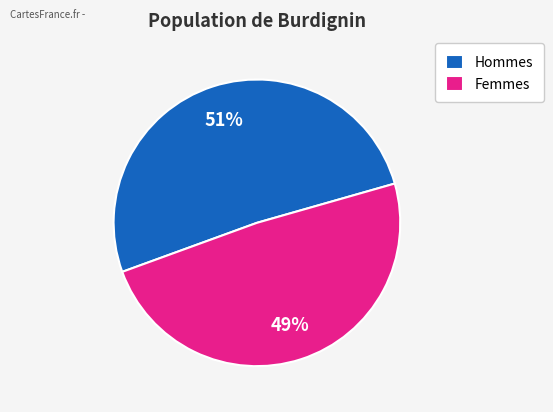

Do Femmes and Hommes together represent more than half of the pie?

Yes